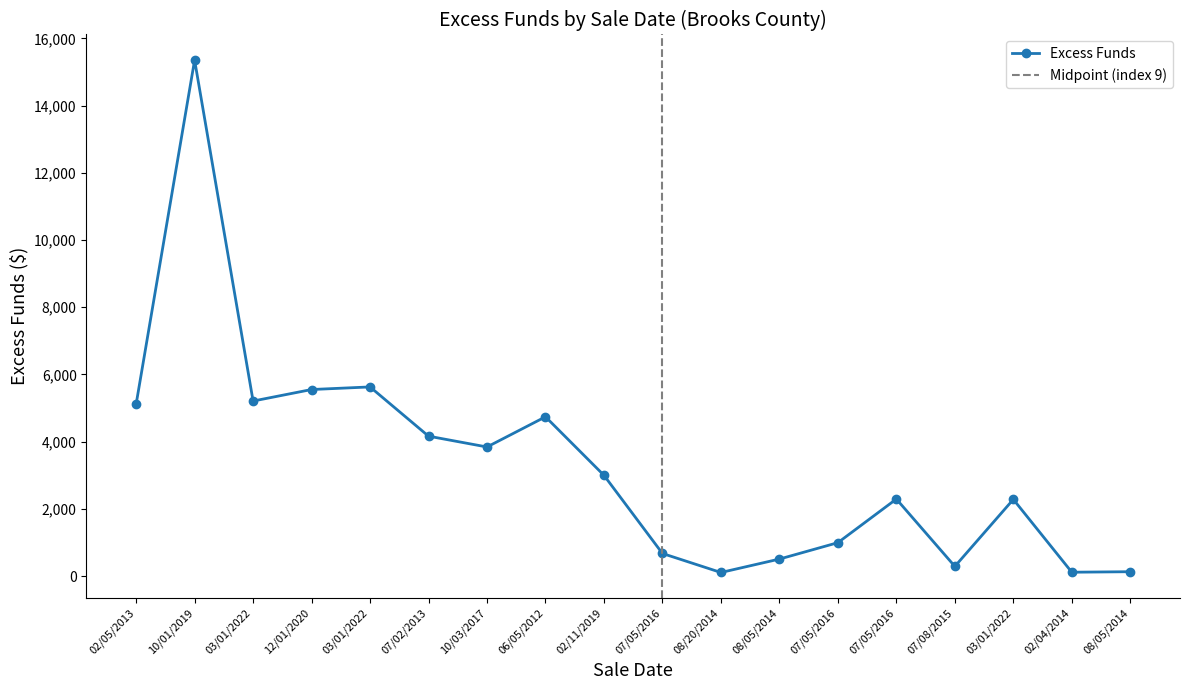

What is the difference between the maximum and minimum values?

15242.9